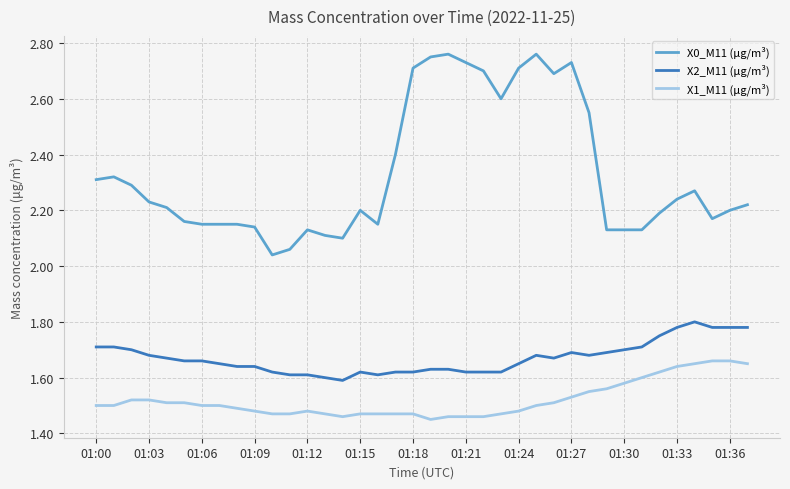

Which series has the largest range (max minus min)?

X0_M11 (μg/m³)